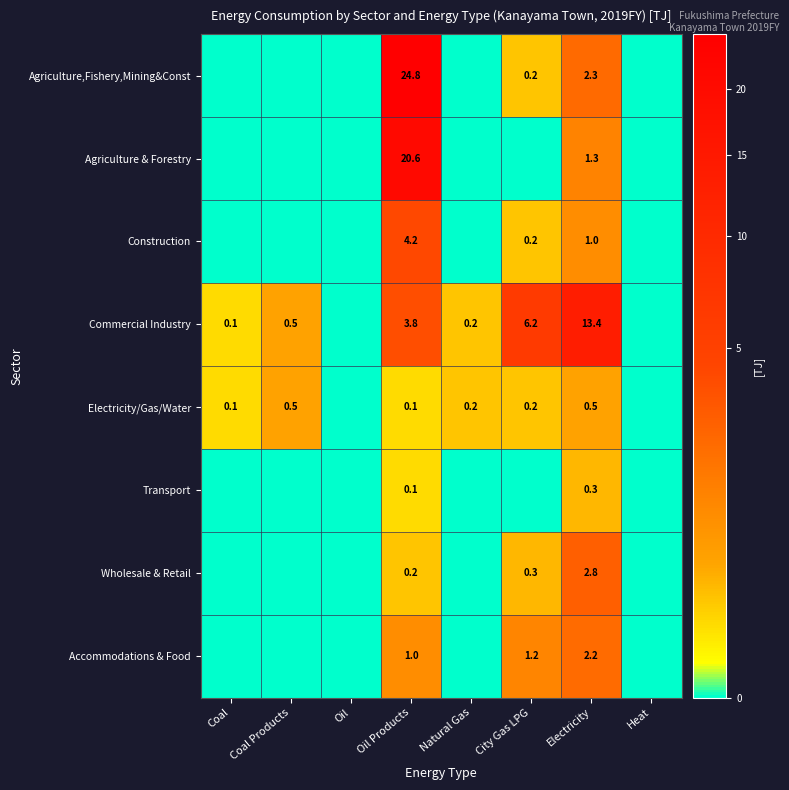

Rank the series at Electricity from lowest to highest value.

Transport, Electricity/Gas/Water, Construction, Agriculture & Forestry, Accommodations & Food, Agriculture,Fishery,Mining&Const, Wholesale & Retail, Commercial Industry